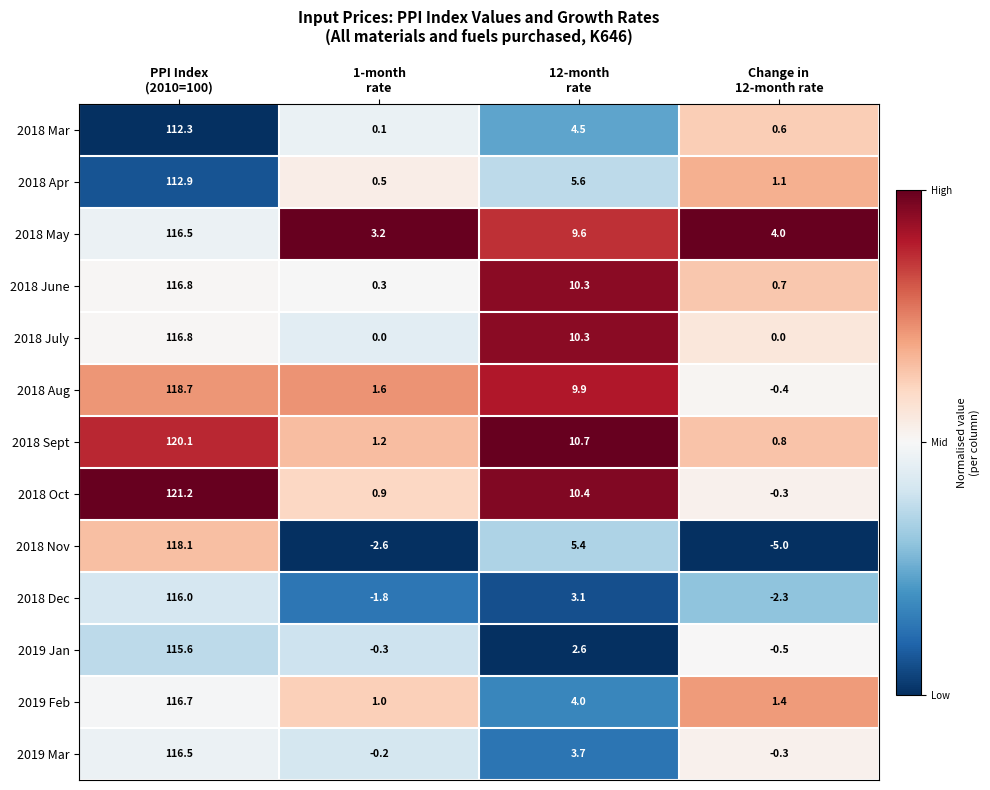

What is the difference between the maximum and minimum values in the 2018 June series?

116.5